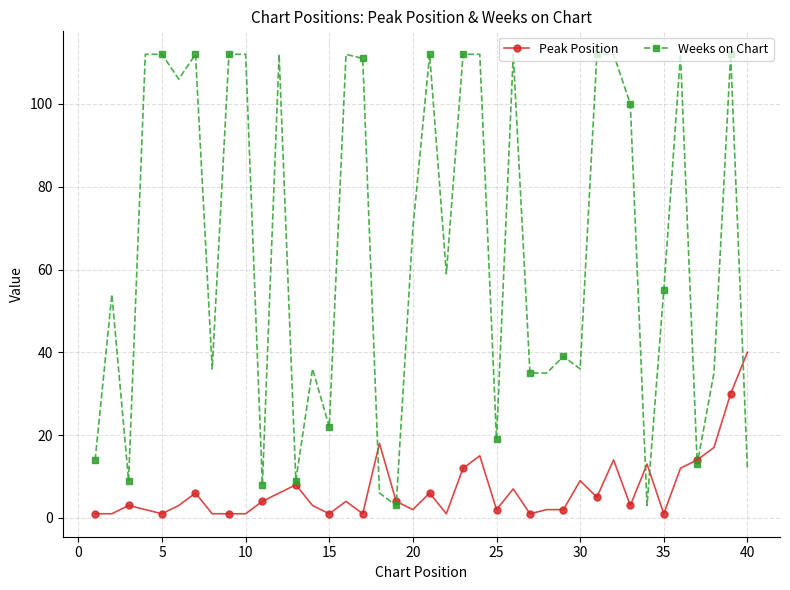

Which series has the largest total across all categories?

Weeks on Chart